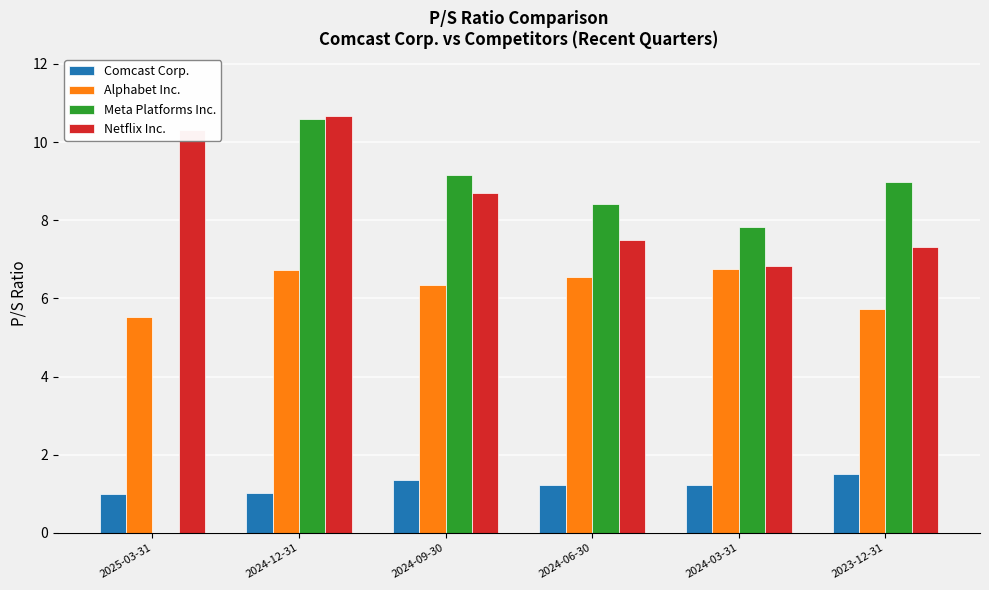

What is the total value across all series at 2025-03-31?

16.8